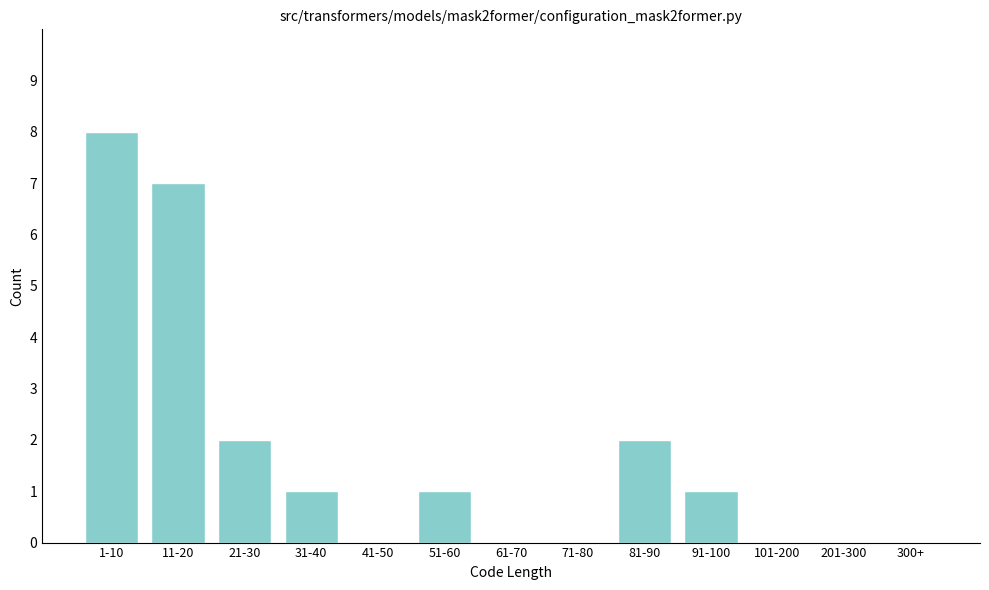

Reading right to left, list all the values displayed in this chart.

300+=0	201-300=0	101-200=0	91-100=1	81-90=2	71-80=0	61-70=0	51-60=1	41-50=0	31-40=1	21-30=2	11-20=7	1-10=8